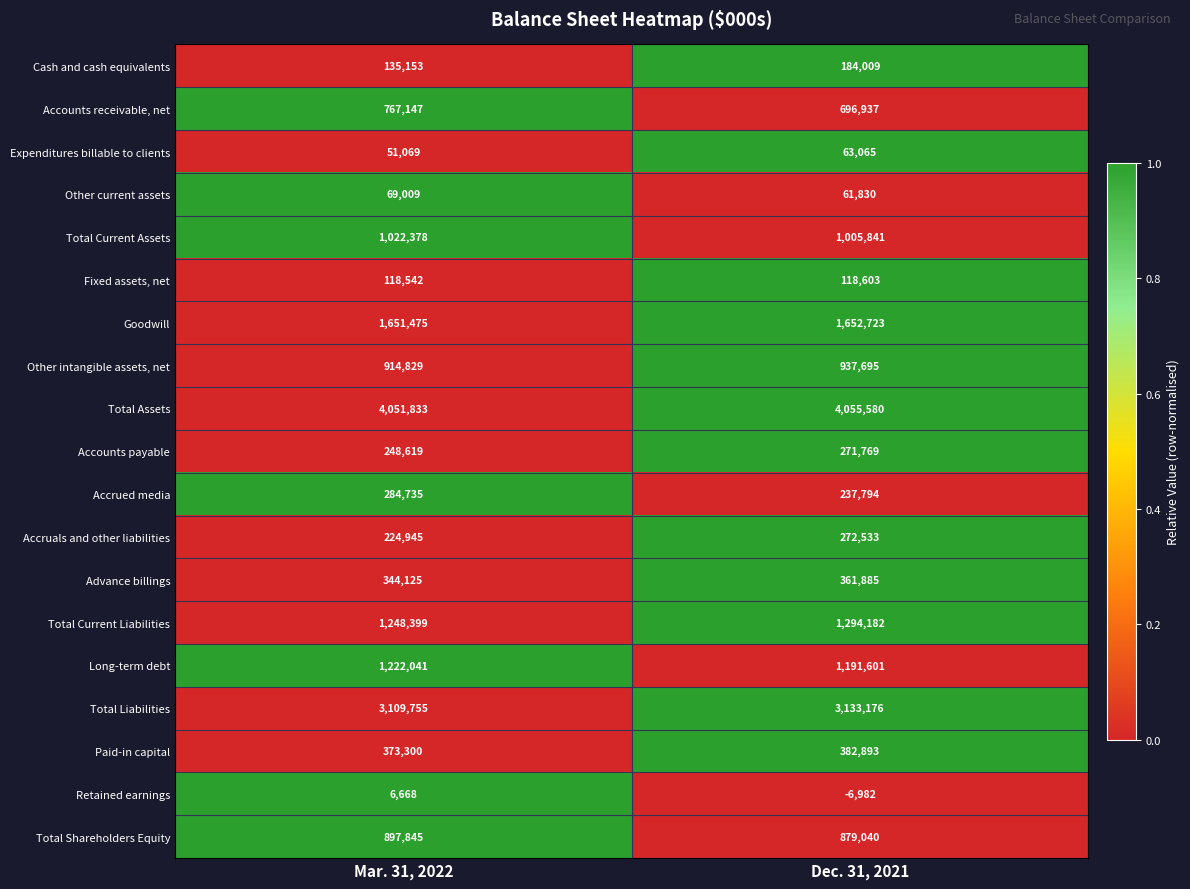

Which series has the widest spread of values?

Accounts receivable, net